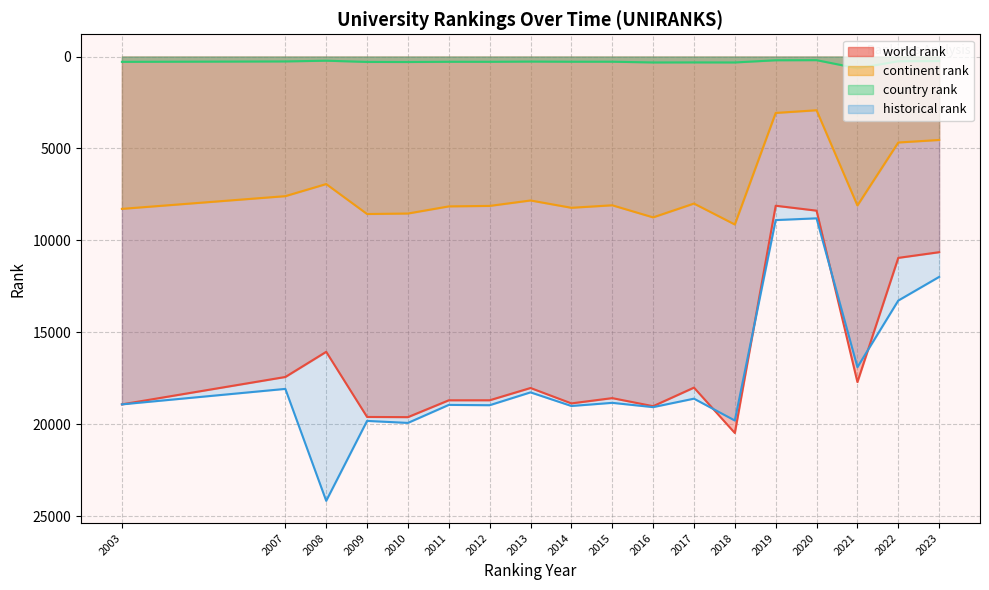

How many series are shown in this chart?

4